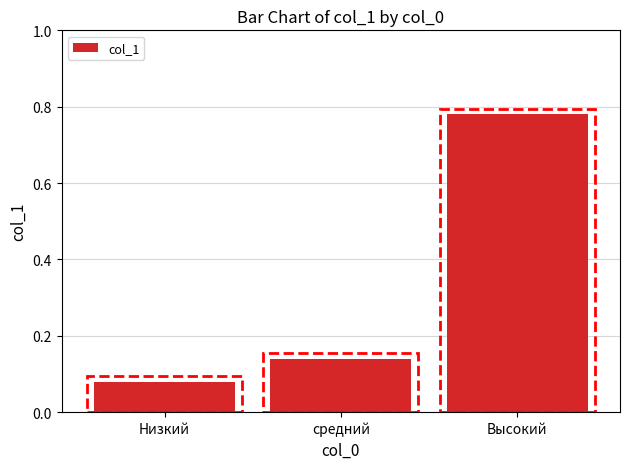

Rank the categories by value from lowest to highest.

Низкий, средний, Высокий